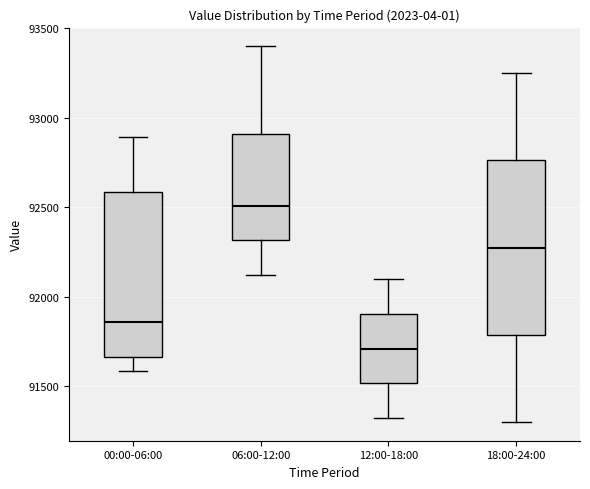

Which box's median line is the lowest?

12:00-18:00